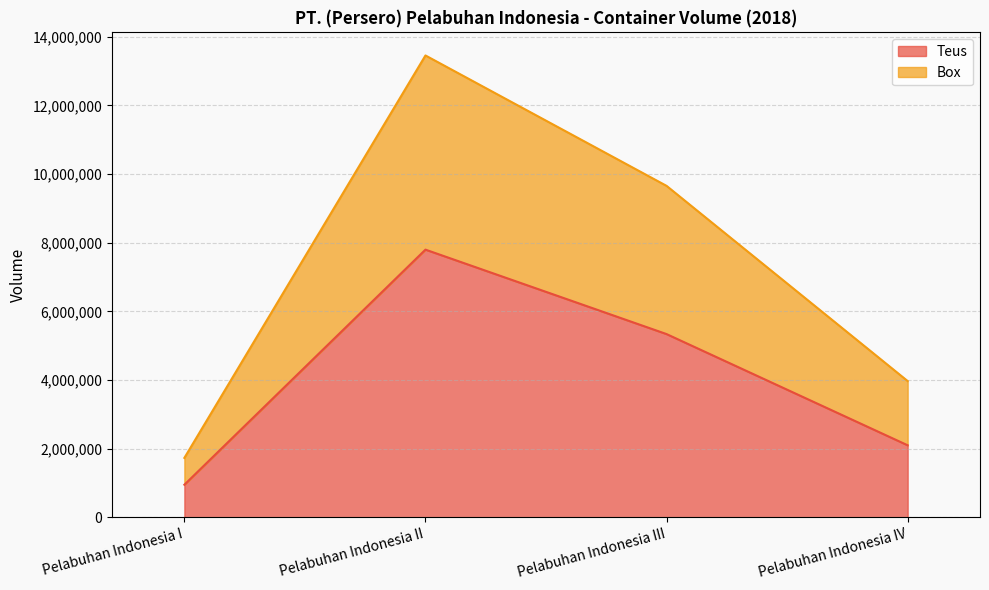

True or false: Box and Teus cross at least once.

False